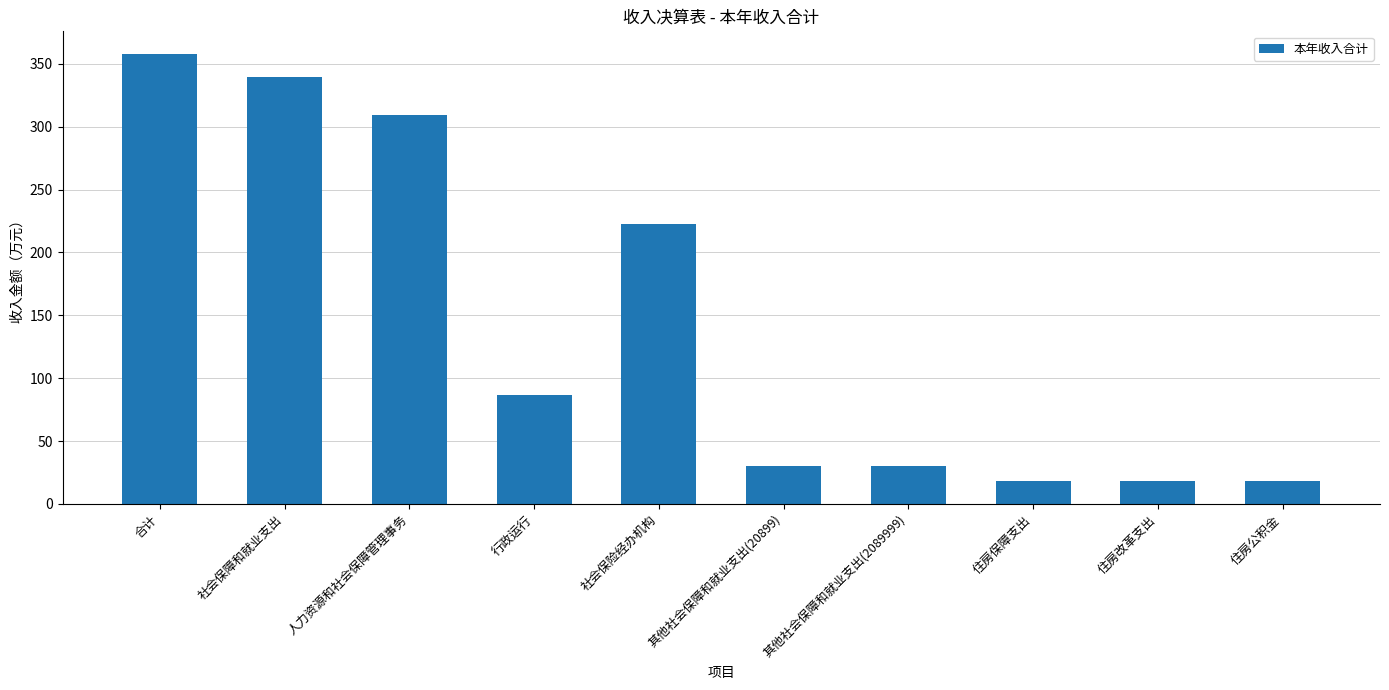

What is the sum of the values at 人力资源和社会保障管理事务 and 社会保险经办机构?

532.0